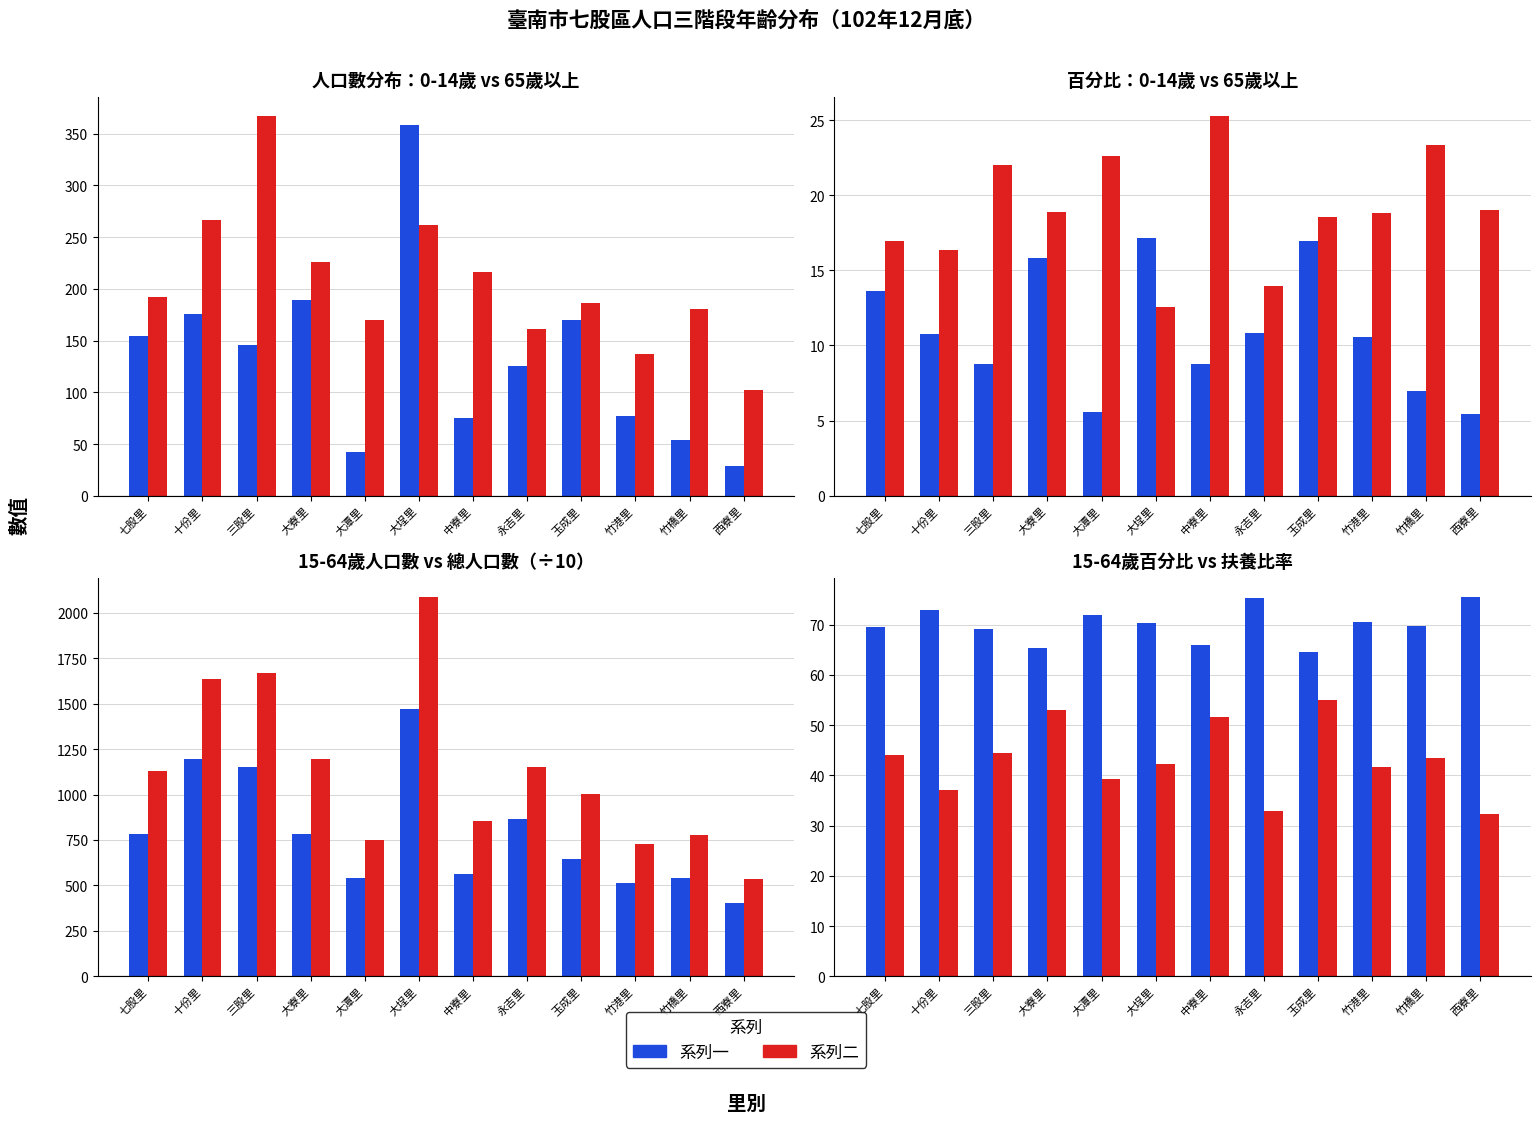

Is the value of 15至64歲人口數 at 三股里 greater than the value of 65歲以上人口數 at 永吉里?

Yes